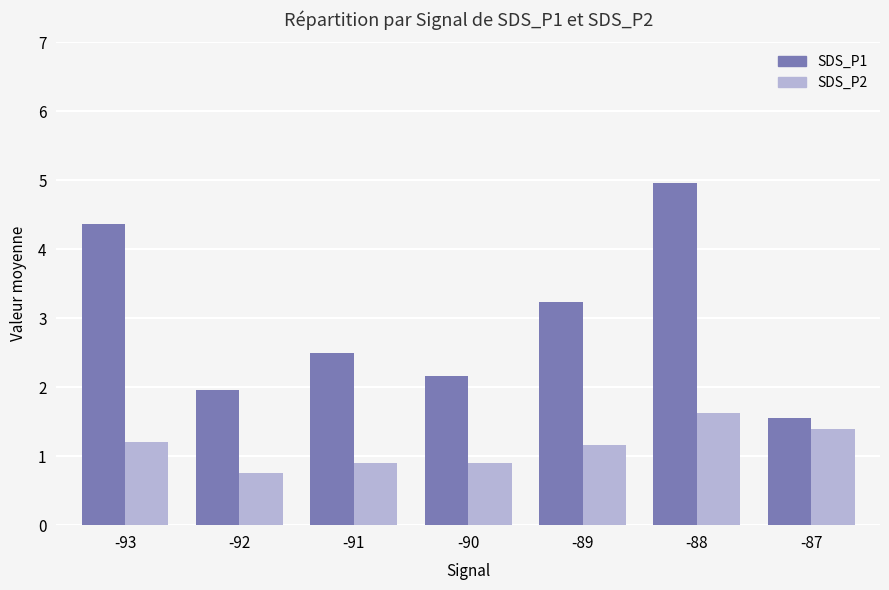

What is the difference between the SDS_P2 values at -90 and -89?

0.3